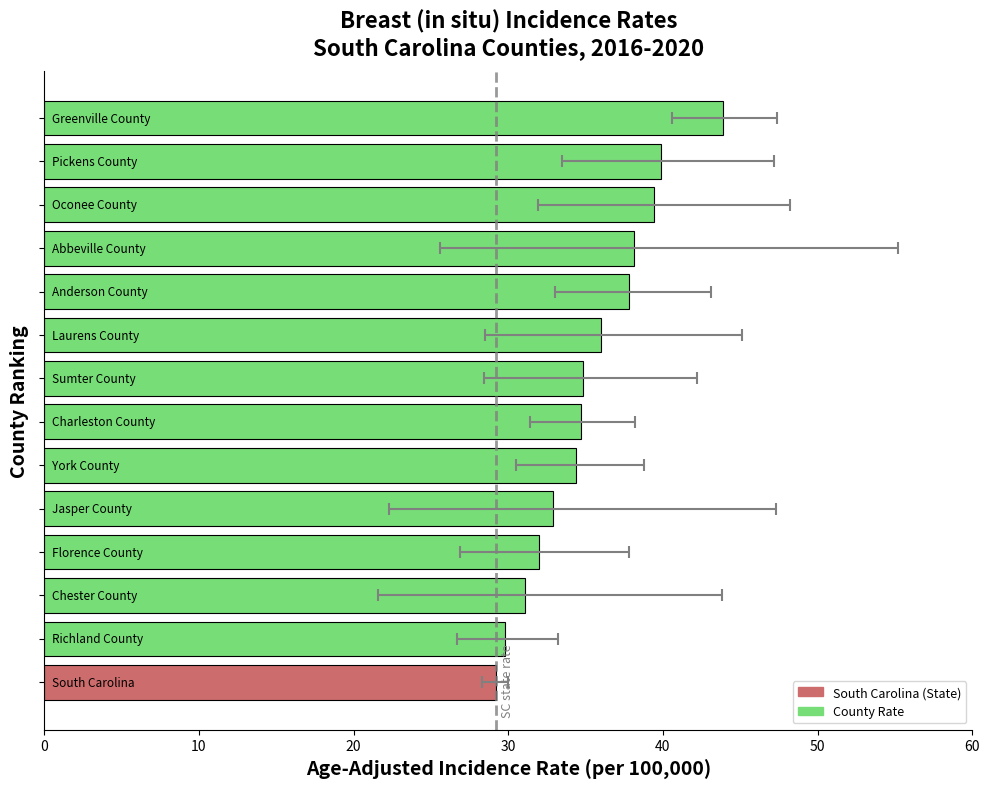

Count the number of categories in the chart.

14